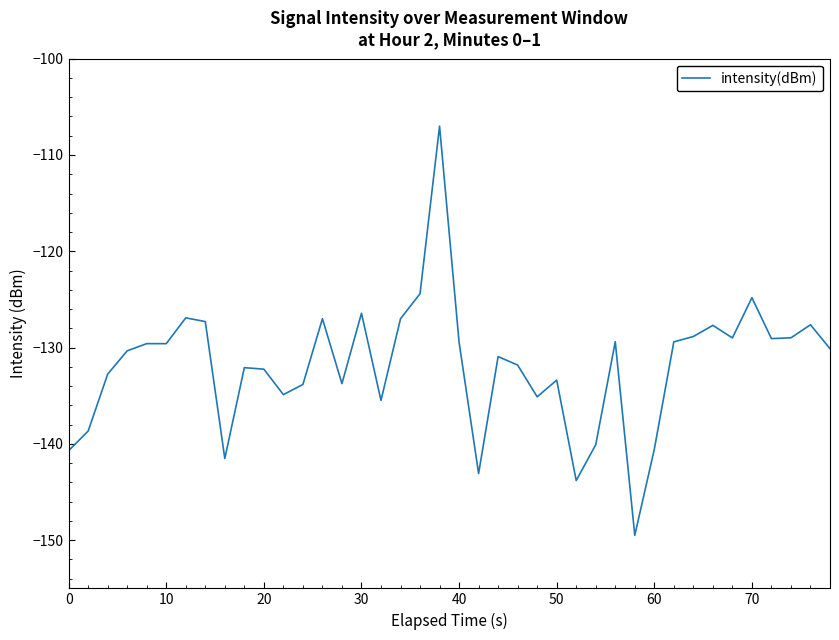

How many points are lower than both their immediate neighbors (excluding endpoints)?

11